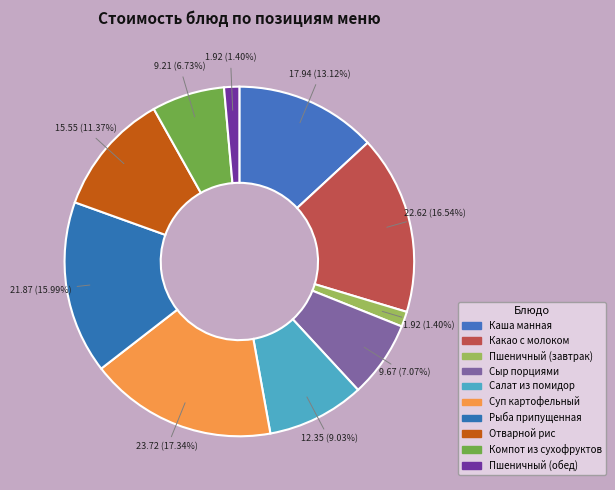

Is Рыба припущенная the majority of the pie?

No